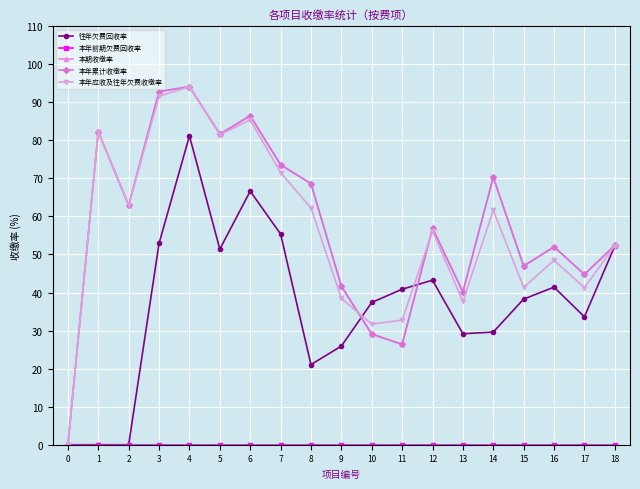

What is the difference between the 本期收缴率 values at 8 and 13?

28.5